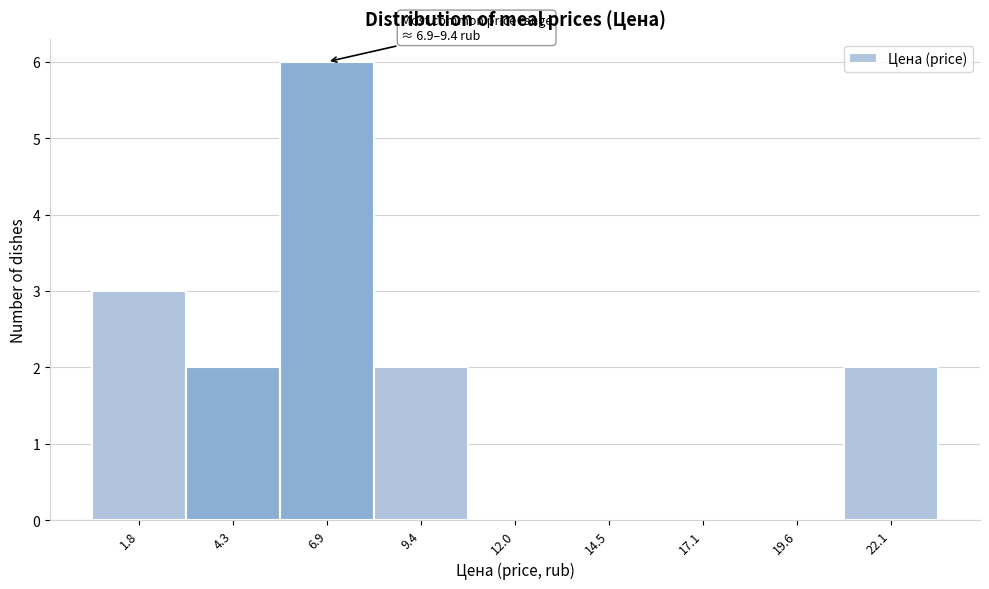

Reading left to right, transcribe all the data shown in this chart.

1.8=3	4.3=2	6.9=6	9.4=2	12.0=0	14.5=0	17.1=0	19.6=0	22.1=2